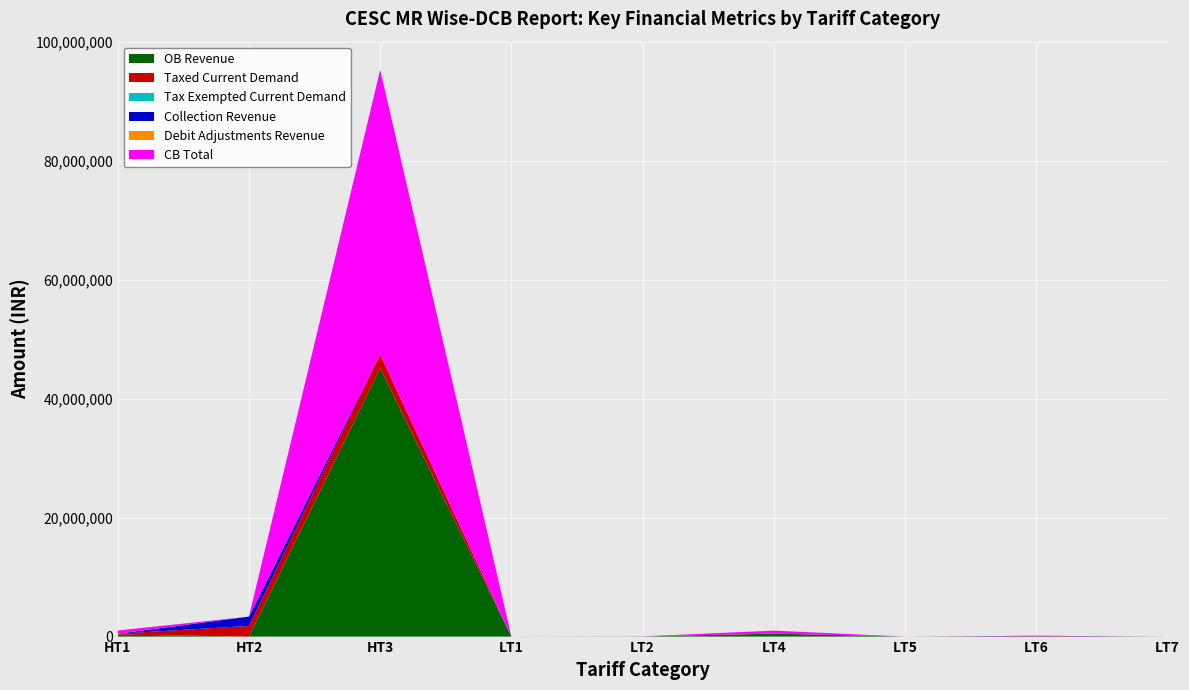

At which label does OB Revenue reach its peak?

HT3